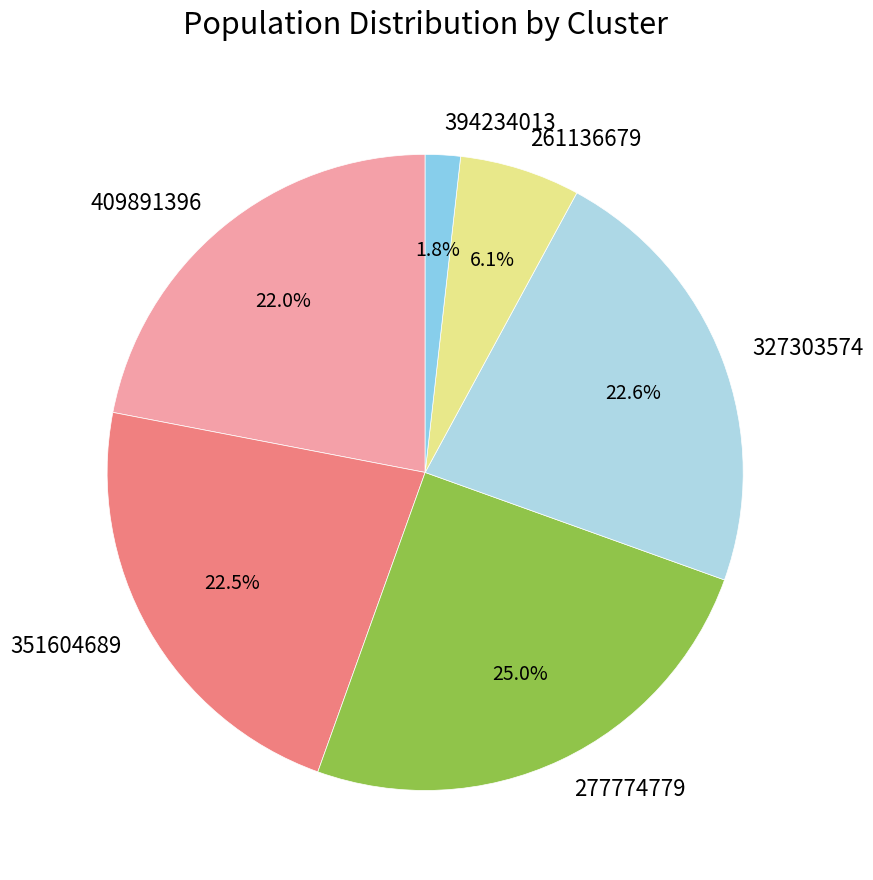

What percentage is the 261136679 slice, to the nearest percent?

6%